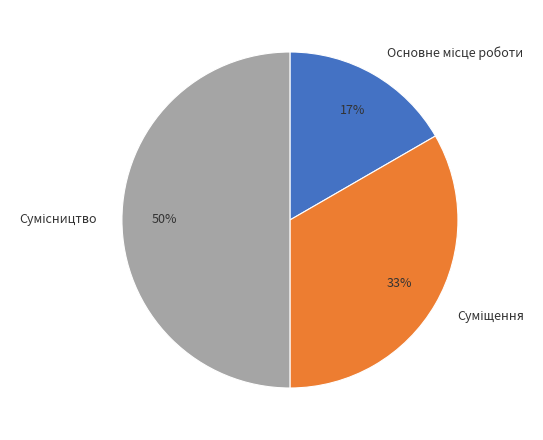

To the nearest percent, what is the average slice percentage?

33%